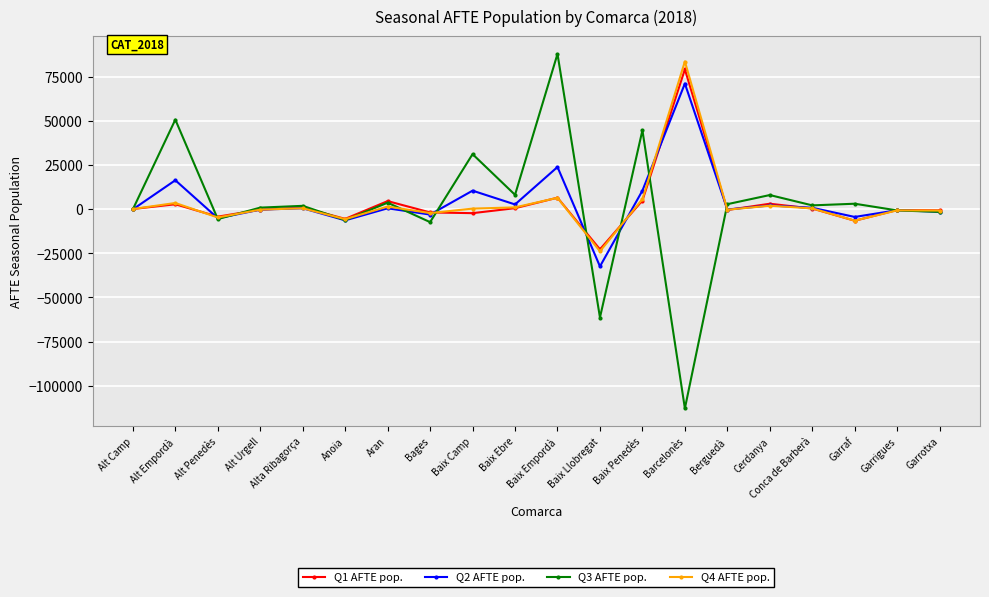

At which label does Q1 AFTE pop. reach its peak?

Barcelonès